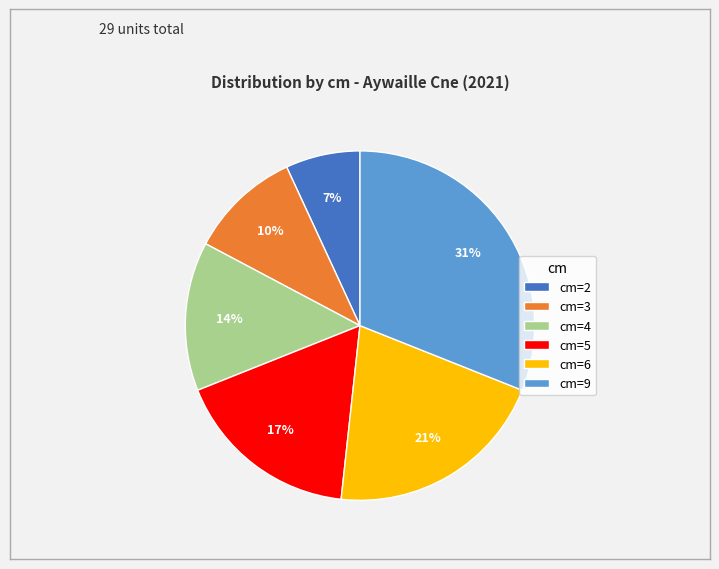

Is the sum of cm=6 and cm=4 greater than half?

No